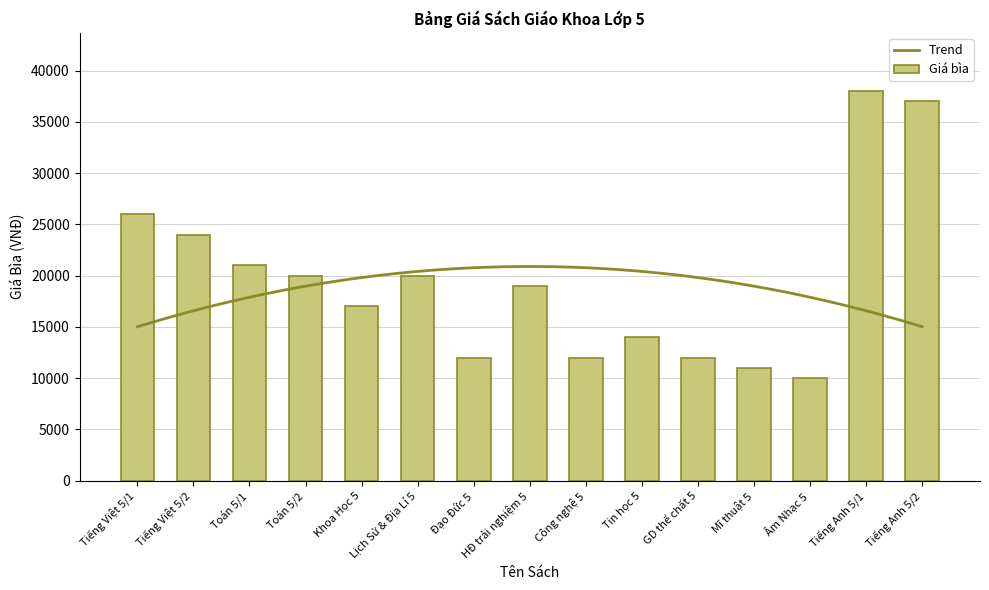

What is the label of the 8th bar from the right?

HĐ trải nghiệm 5